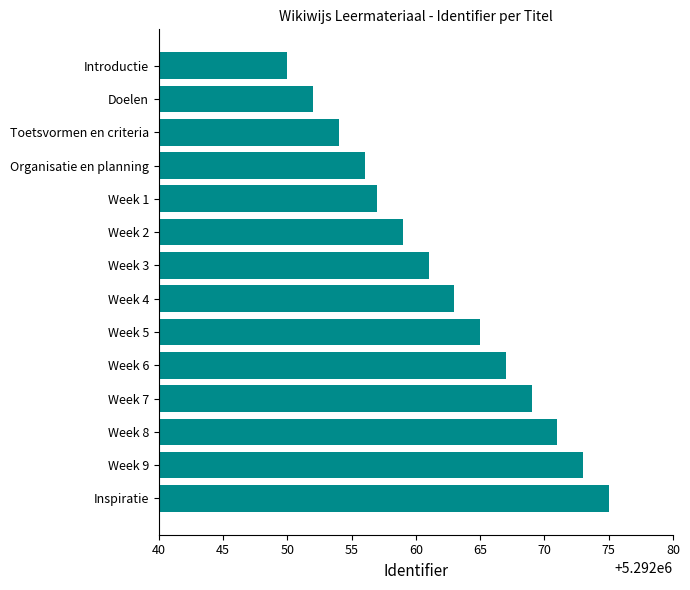

What value does the data have at Week 6?

5292067